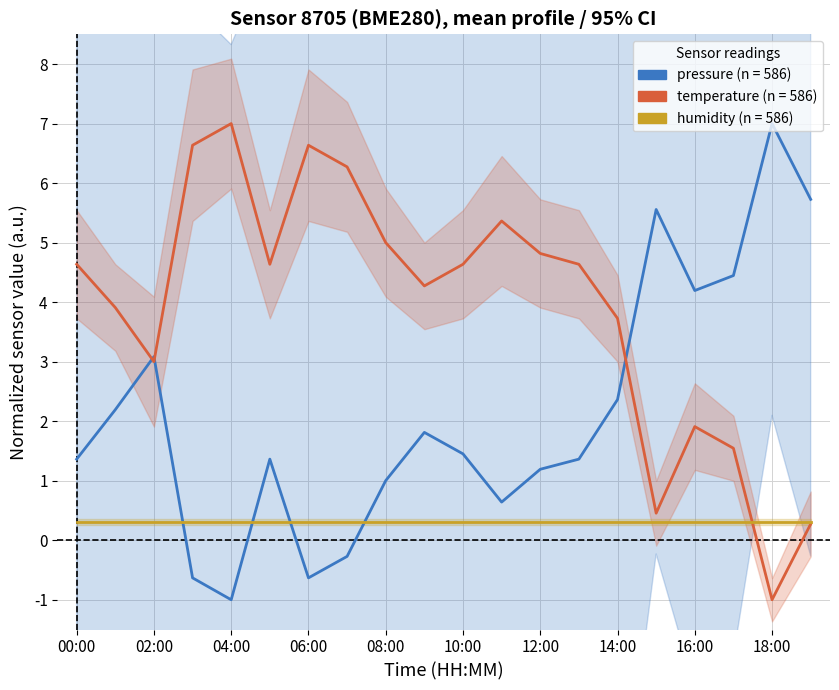

Is the value of temperature at 15:00 greater than the value of pressure at 01:00?

No